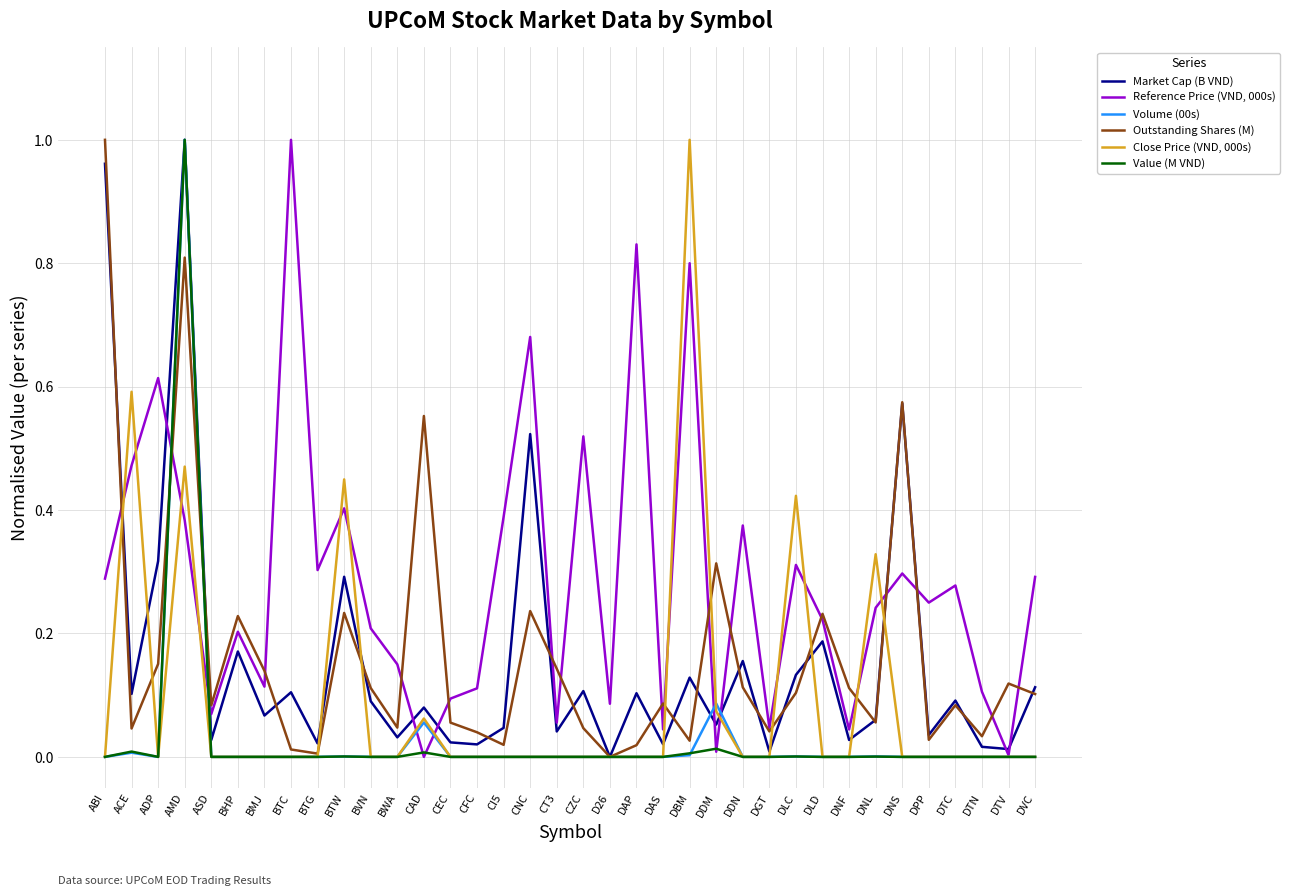

Is the value of Value (M VND) at DNF greater than the value of Volume (00s) at DDM?

No